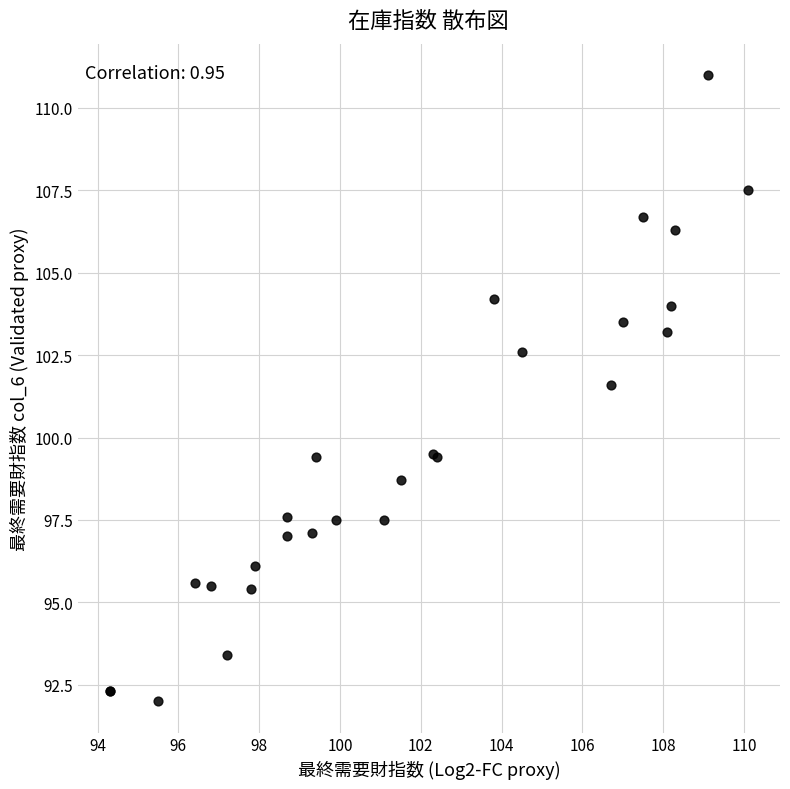

What Y value in the scatter plot is closest to 101?

101.6